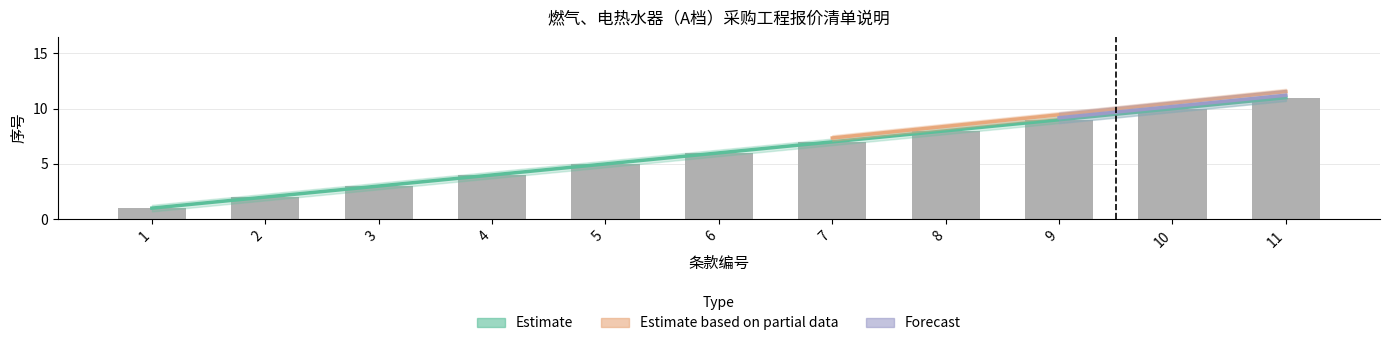

Which category has the lowest value across all series?

1